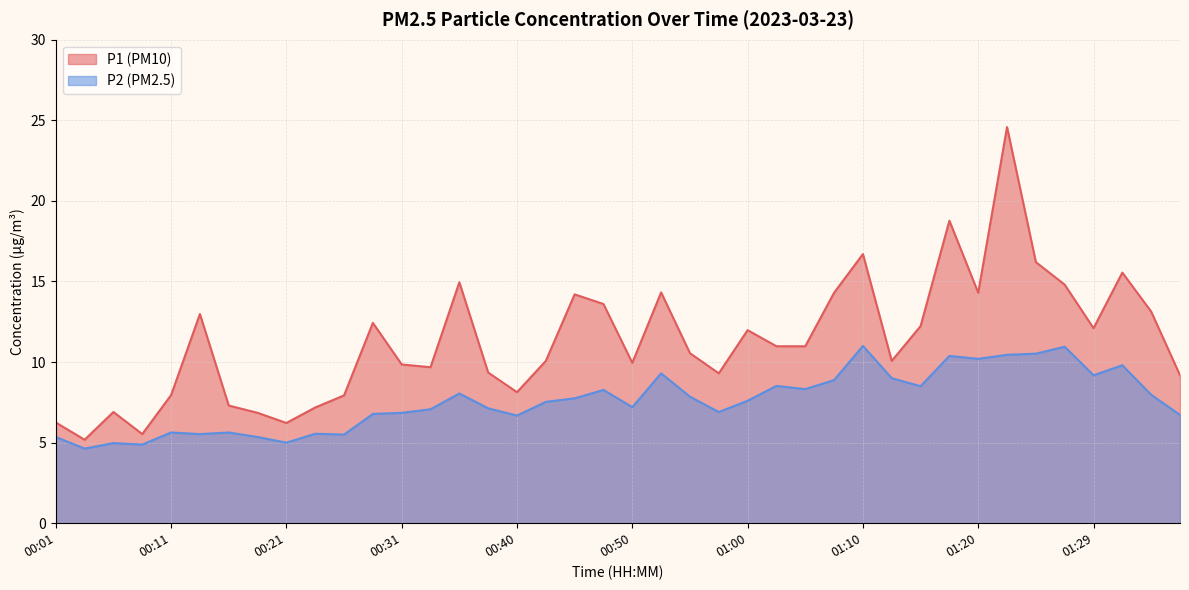

Does the chart display data point markers on the line(s)?

No